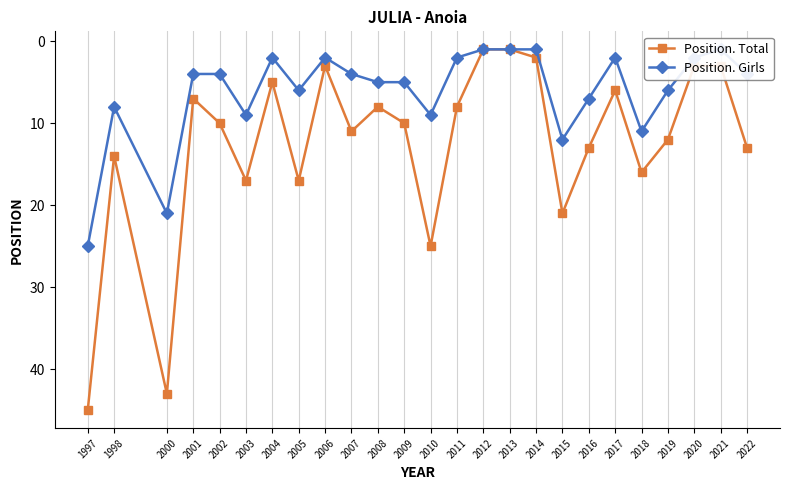

Which series has the largest range (max minus min)?

Position. Total